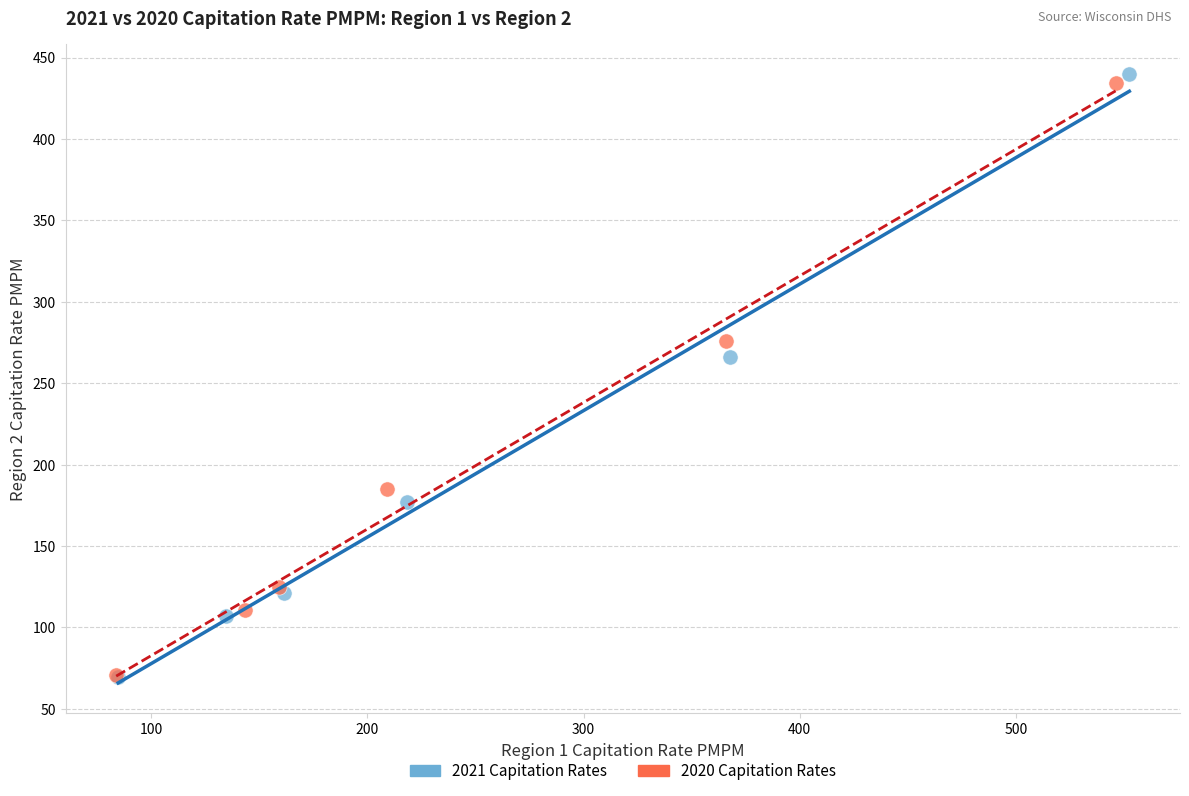

What are all the series names shown in the legend?

2021 Capitation Rates, 2020 Capitation Rates